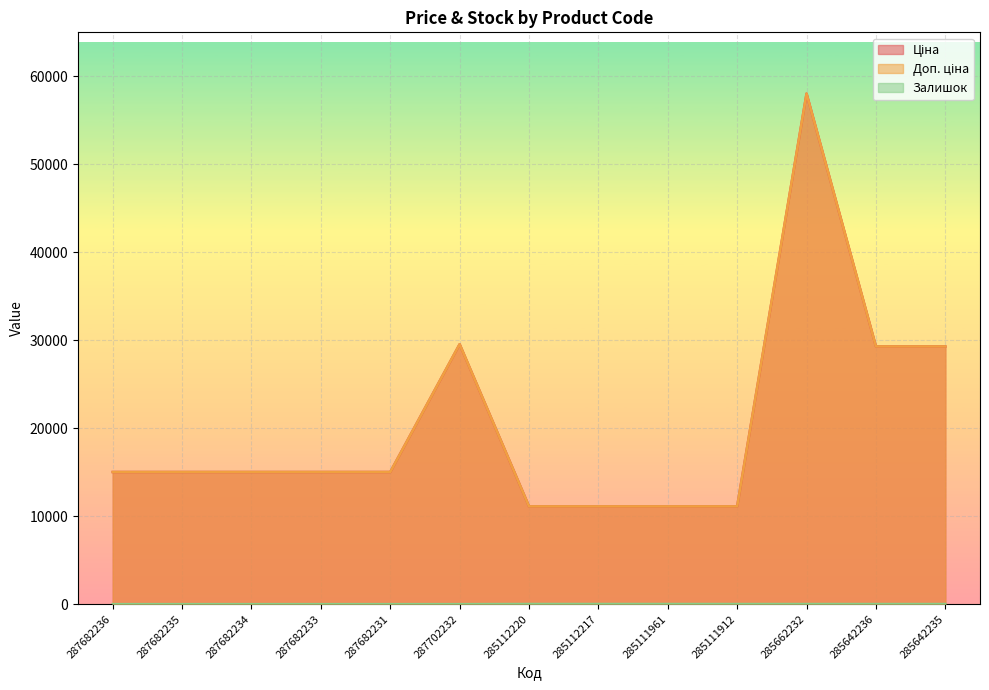

The Залишок series shows 9.5 at 287682234. True or false?

False